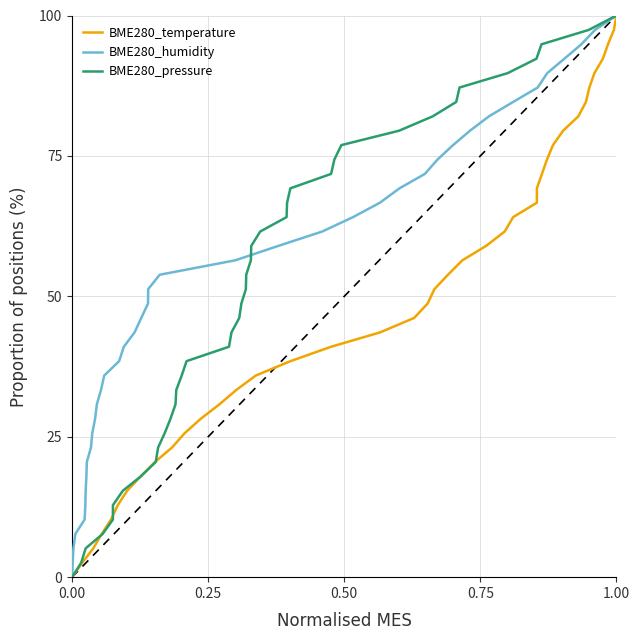

Is it true that BME280_pressure equals 58.1 at 35?

False